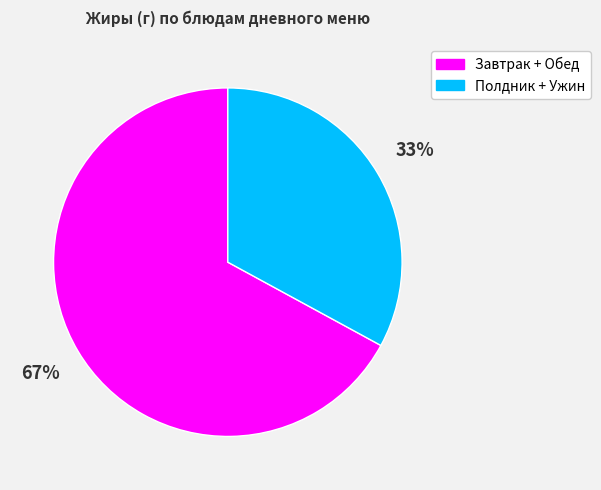

Is there a majority slice in this chart?

Yes